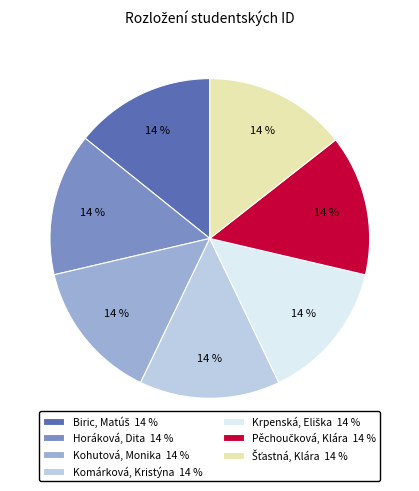

To the nearest percent, what is the average slice percentage?

14%